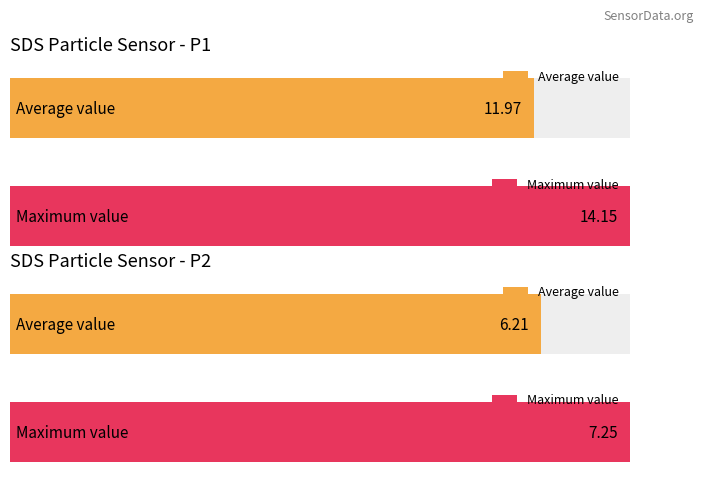

At 00:26, list the series in order from largest to smallest.

SDS_P1, SDS_P2